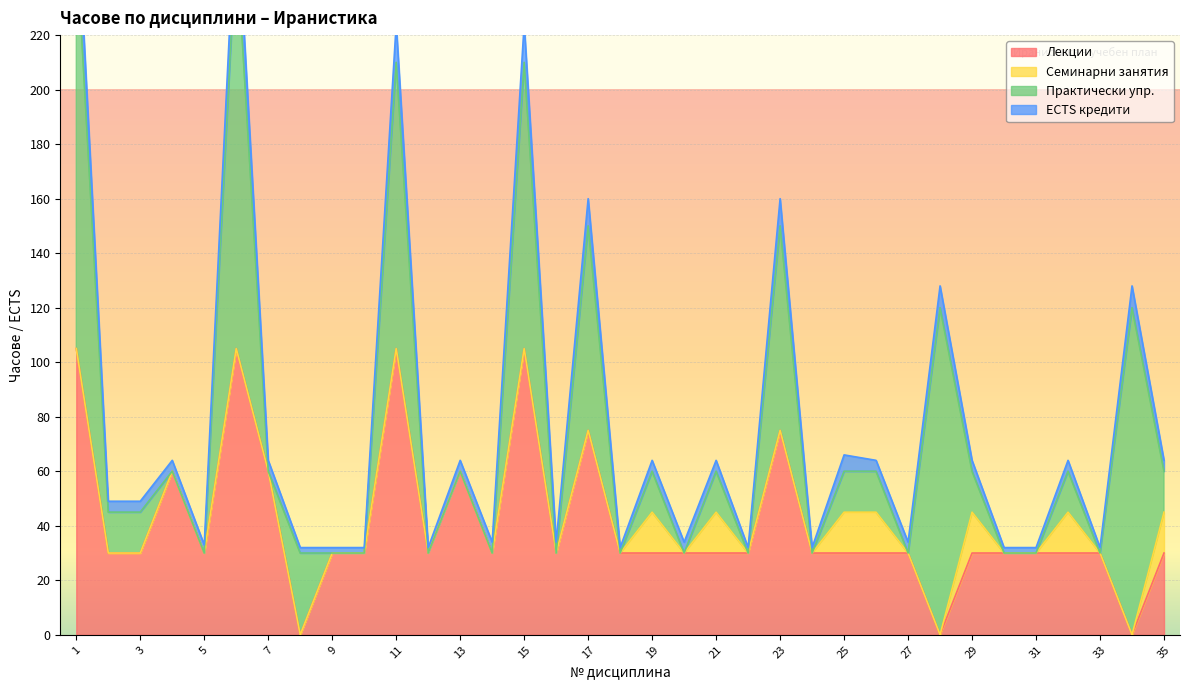

Count the number of categories in the chart.

35